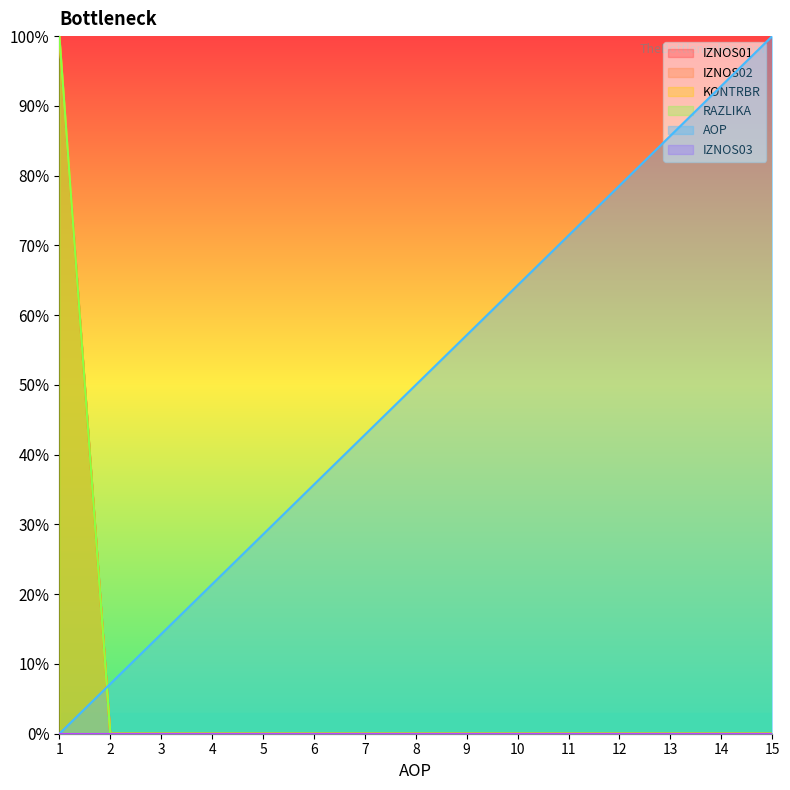

Where is IZNOS02 nearest to the value 50?

1